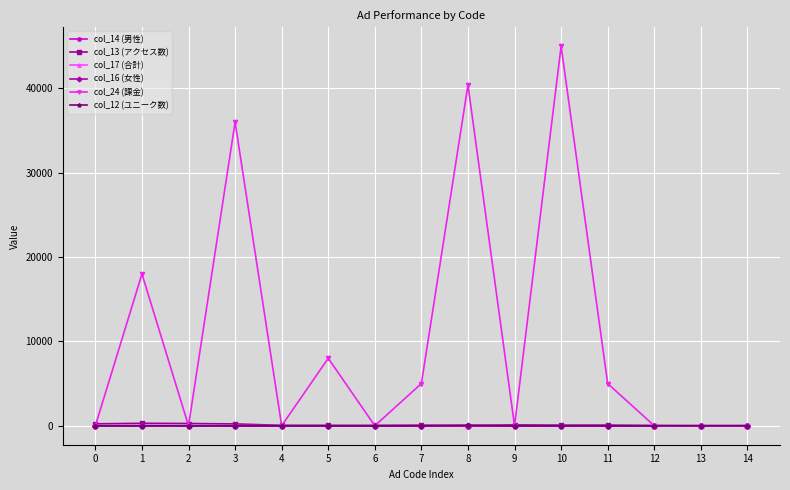

Does the chart have visible grid lines?

Yes